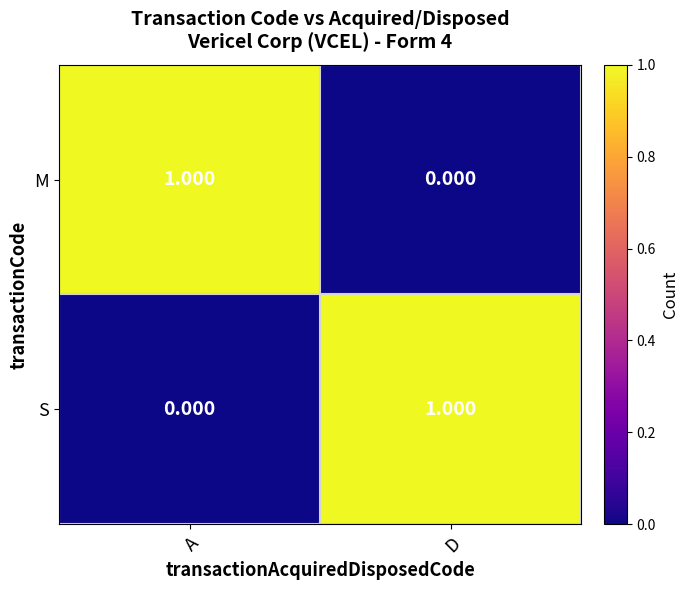

List the labels in order of M value, largest first.

A, D